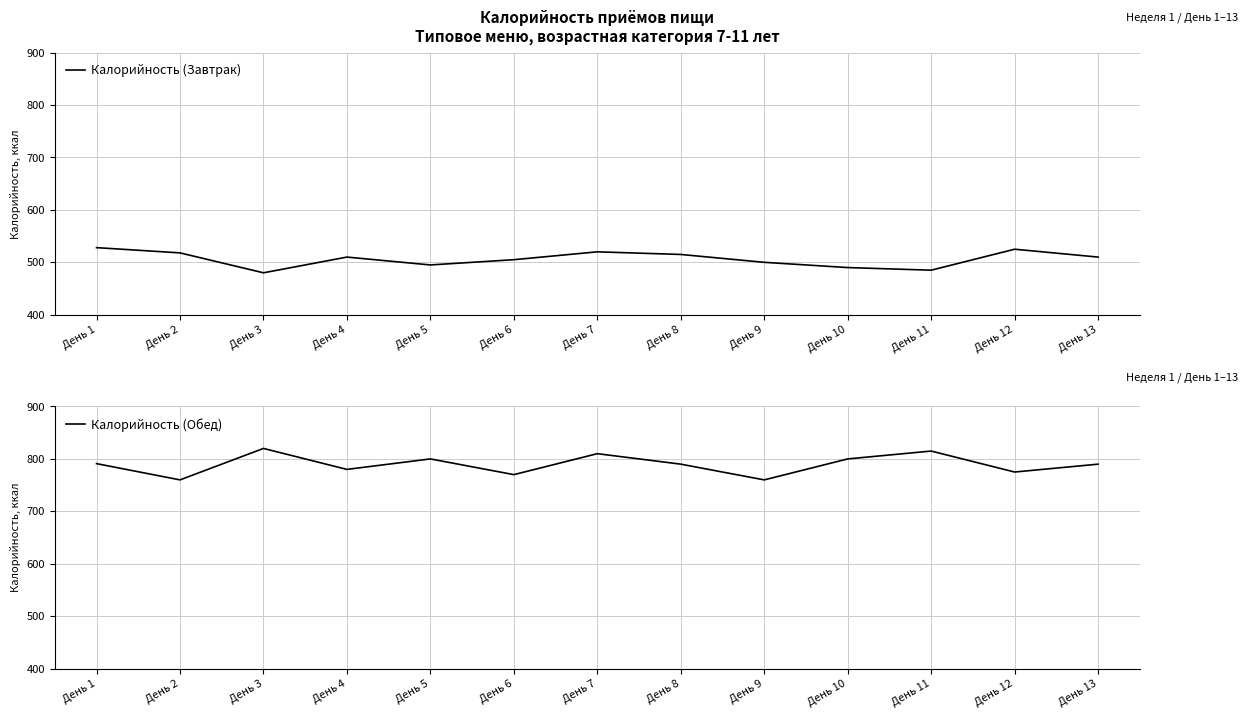

Where does the Калорийность (Завтрак) series first go above 510?

День 1